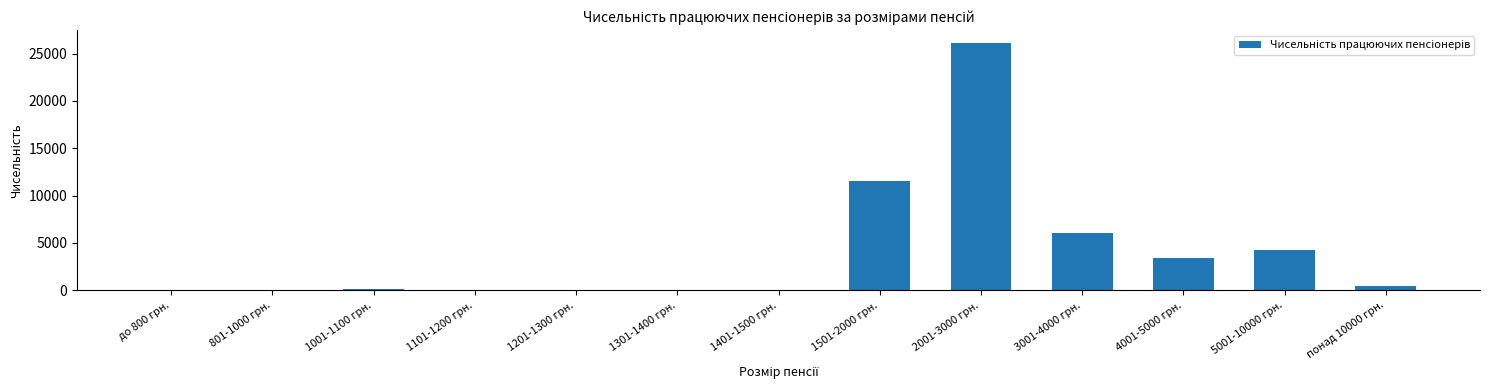

What is the average value?

3996